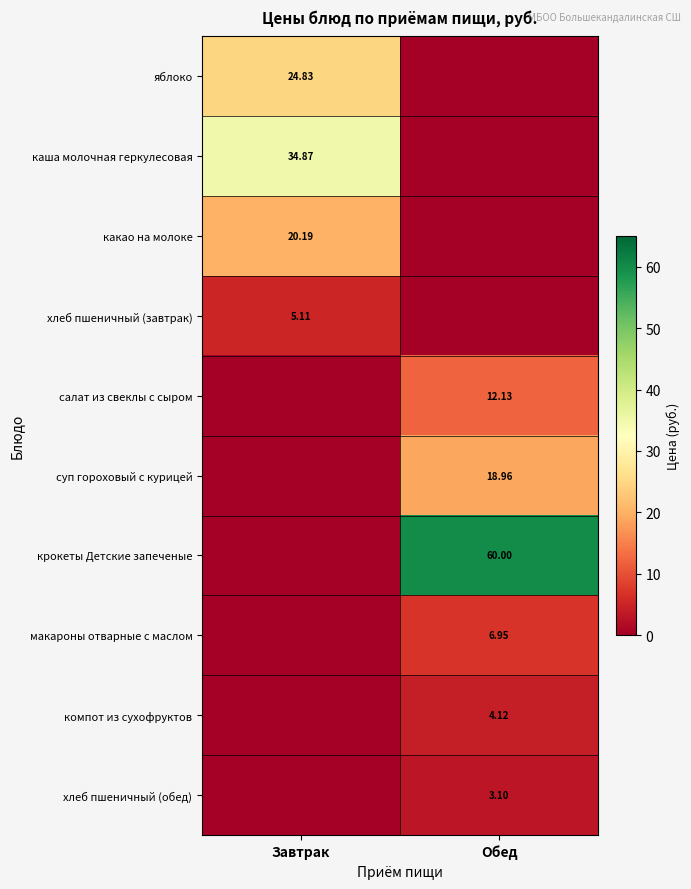

Between Завтрак and Обед, which series saw the biggest shift?

крокеты Детские запеченые